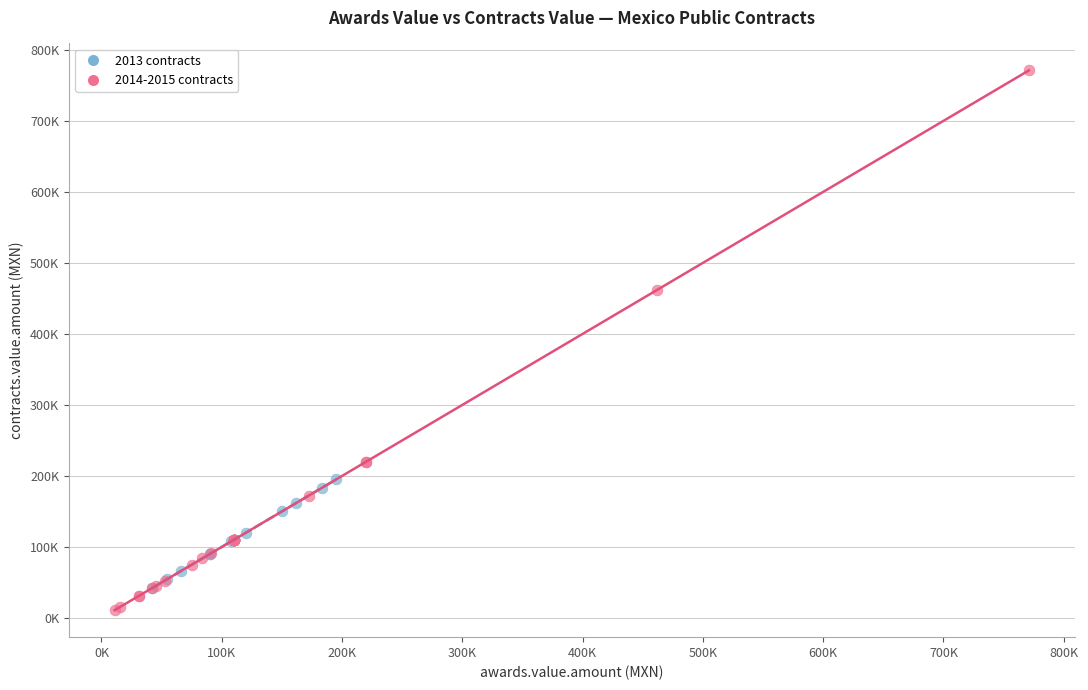

Which series has the widest spread of Y values?

2014-2015 contracts